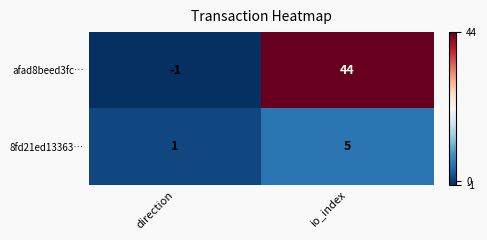

Between direction and io_index, which series saw the biggest shift?

afad8beed3fc…